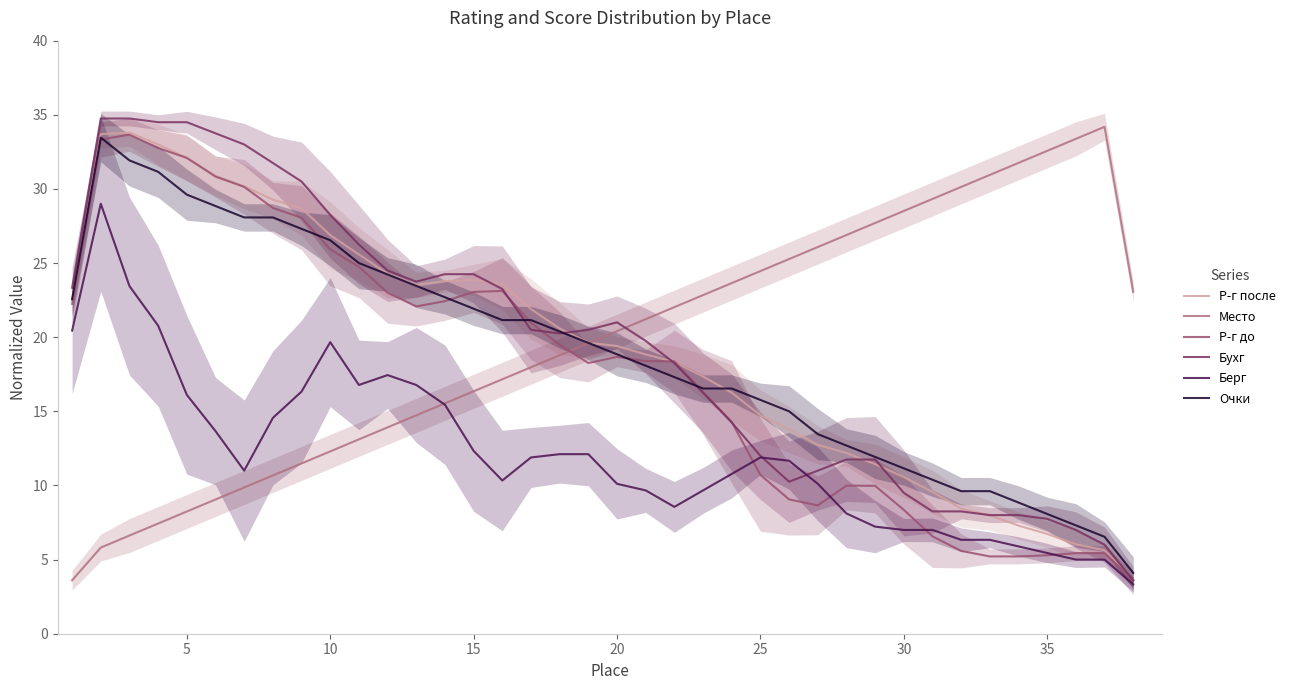

What are all the series names shown in the legend?

Р-г после, Место, Р-г до, Бухг, Берг, Очки